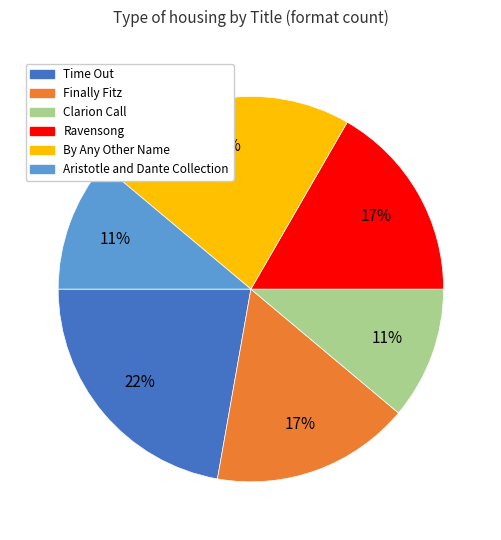

To the nearest percent, what is the average slice percentage?

17%